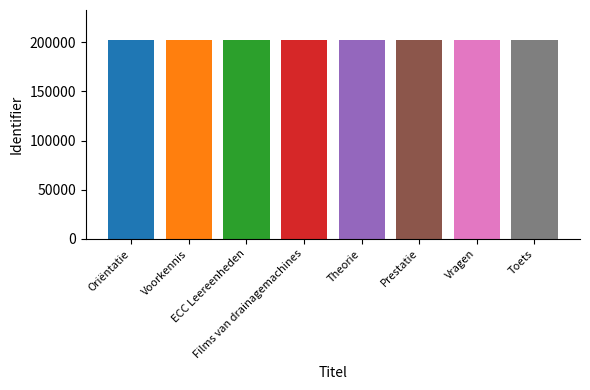

What is the difference between the values at Theorie and ECC Leereenheden?

19